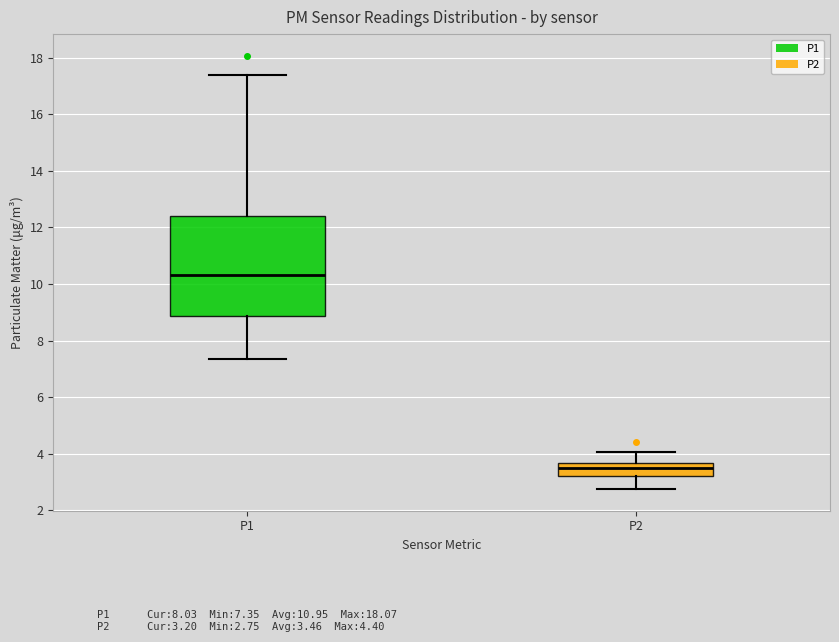

Comparing the boxes themselves (not the whiskers), which one is the tallest?

P1